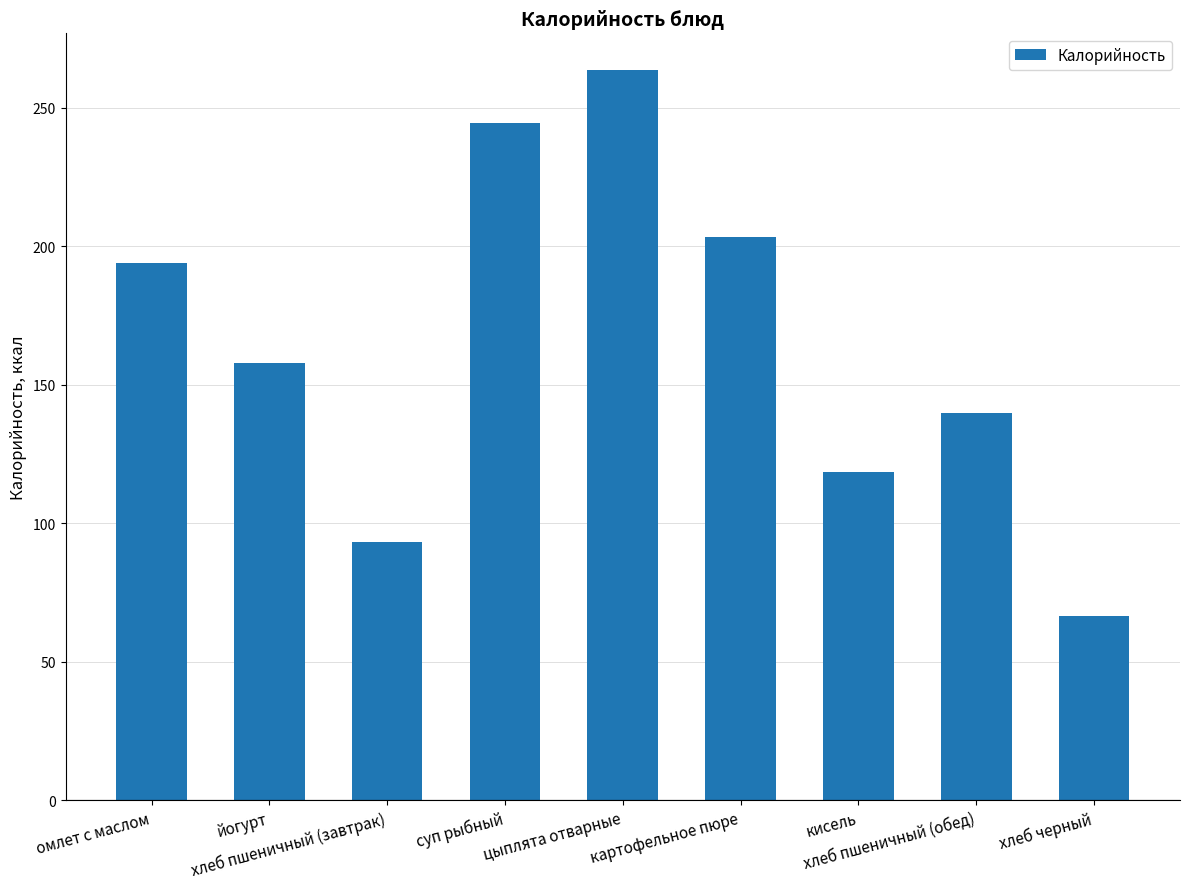

What is the label of the 3rd bar from the left?

хлеб пшеничный (завтрак)